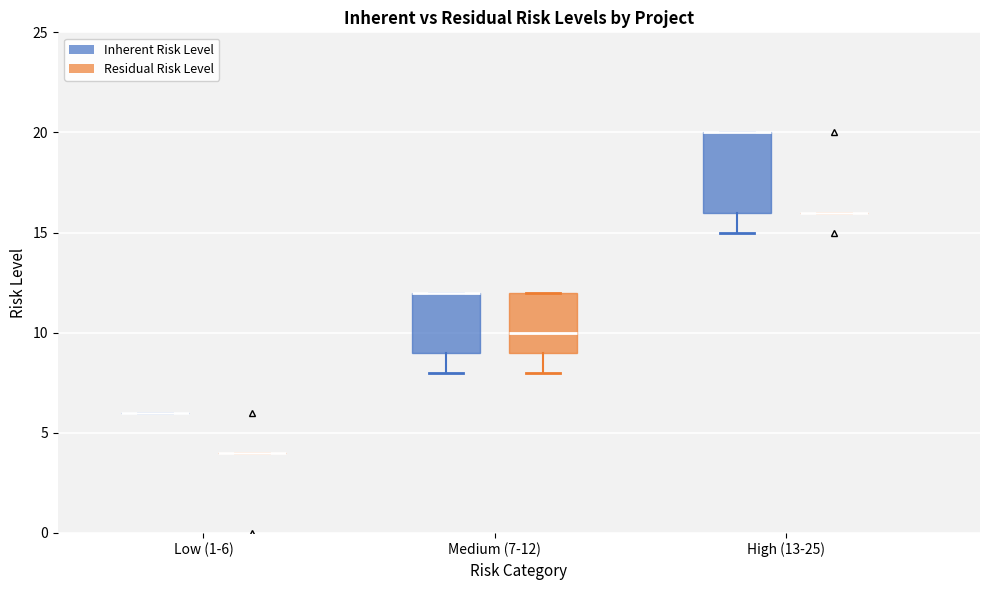

Reading left to right, read every box against the y-axis: the position of its median line, the range the box covers, and the ends of its whiskers. The values are not printed on the chart, so give them approximately, as read against the axis.

Low (1-6) (Inherent Risk Level): box collapsed to a line at 6, whiskers 6 to 6
Low (1-6) (Residual Risk Level): box collapsed to a line at 4, whiskers 4 to 4
Medium (7-12) (Inherent Risk Level): median 12 (drawn on the box's upper edge), box 9 to 12, whiskers 8 to 12
Medium (7-12) (Residual Risk Level): median 10, box 9 to 12, whiskers 8 to 12
High (13-25) (Inherent Risk Level): median 20 (drawn on the box's upper edge), box 16 to 20, whiskers 15 to 20
High (13-25) (Residual Risk Level): box collapsed to a line at 16, whiskers 16 to 16